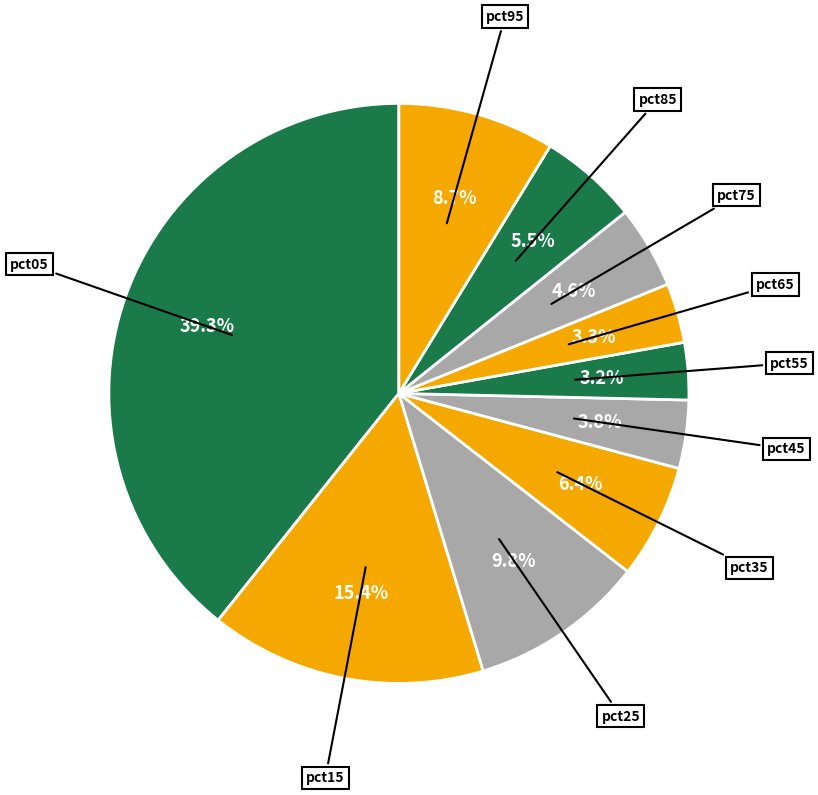

Count the number of slices in the pie.

10